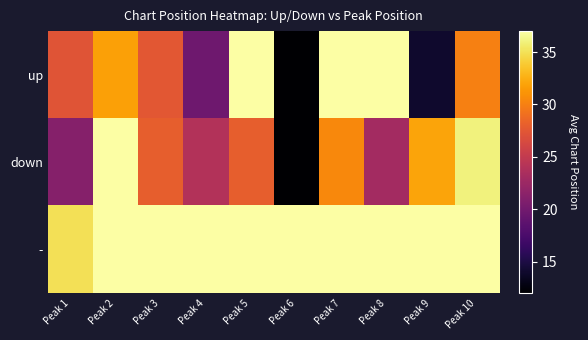

At which category does the chart reach its minimum across all series?

Peak 6